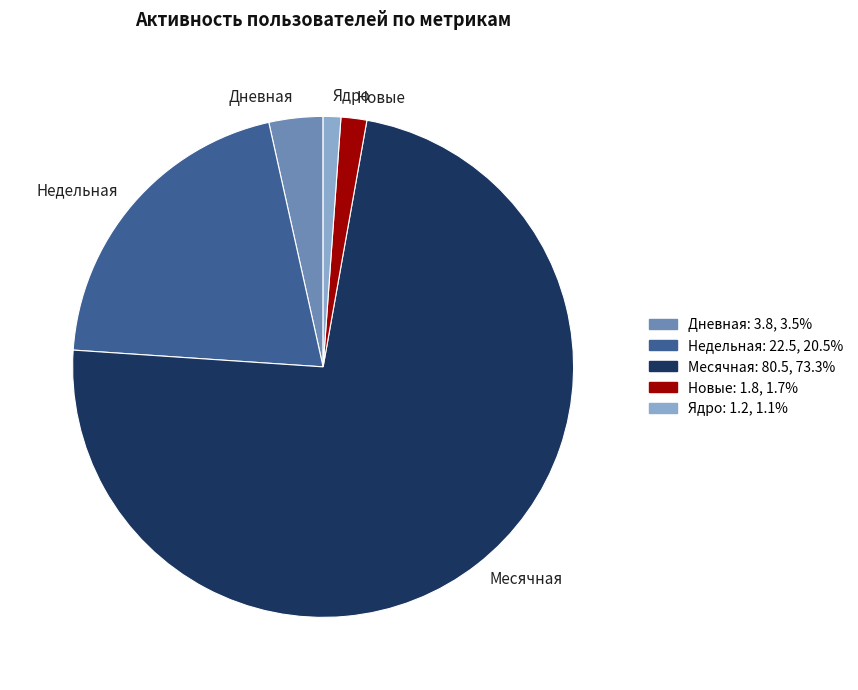

Count the number of slices in the pie.

5